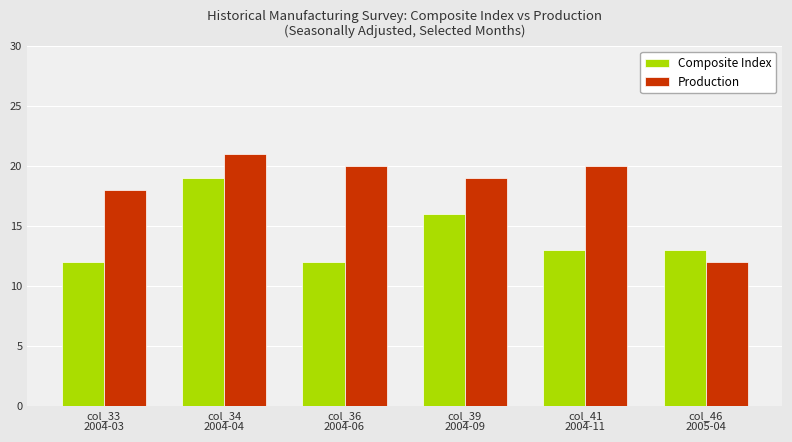

At which category is the sum across all series the highest?

col_34
2004-04